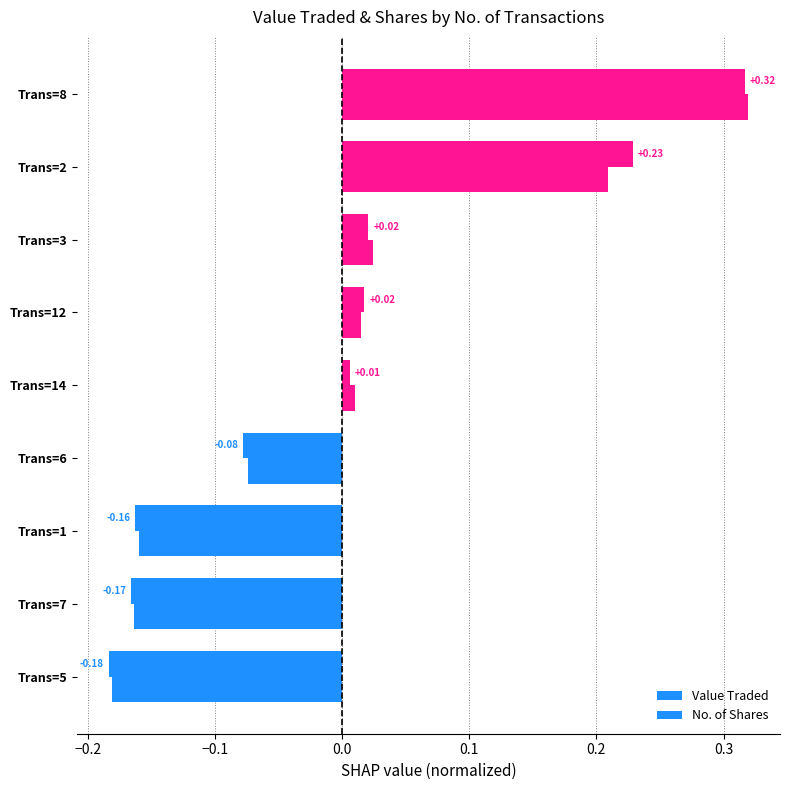

At which category does the chart reach its peak across all series?

Trans=8